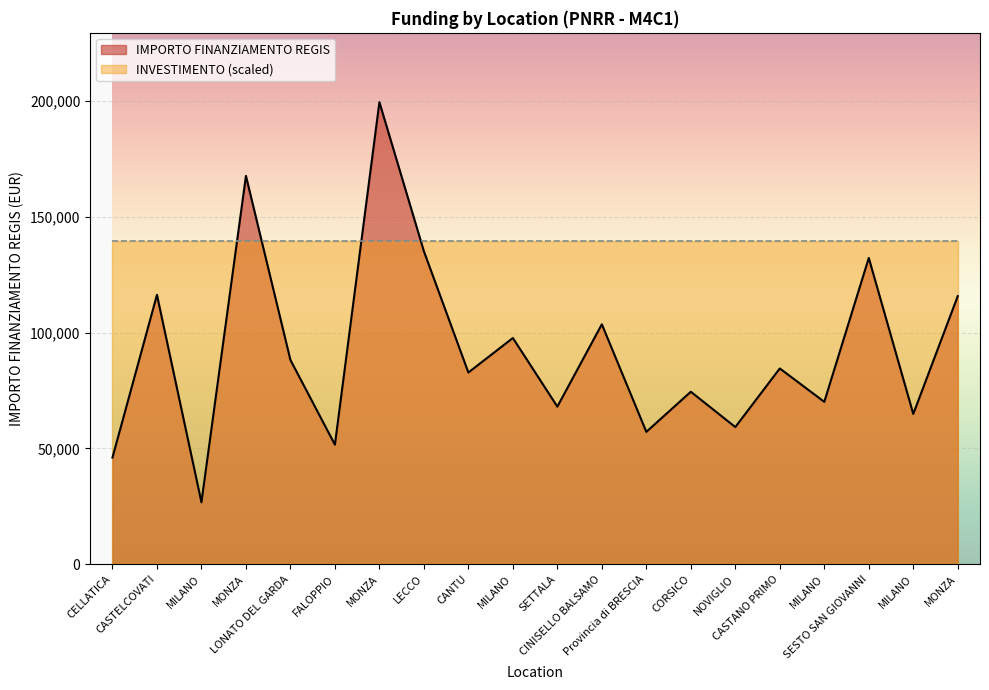

At which category does the chart reach its minimum across all series?

MILANO